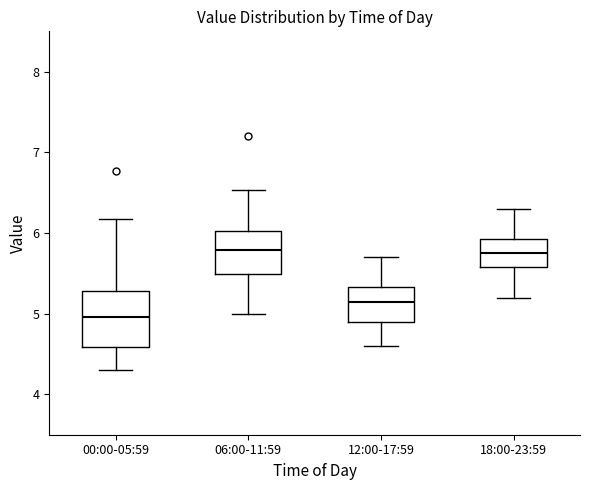

Reading left to right, read every box against the y-axis: the position of its median line, the range the box covers, and the ends of its whiskers. The values are not printed on the chart, so give them approximately, as read against the axis.

00:00-05:59: median 5.0, box 4.6 to 5.3, whiskers 4.3 to 6.2
06:00-11:59: median 5.8, box 5.5 to 6.0, whiskers 5.0 to 6.5
12:00-17:59: median 5.2, box 4.9 to 5.3, whiskers 4.6 to 5.7
18:00-23:59: median 5.8, box 5.6 to 5.9, whiskers 5.2 to 6.3